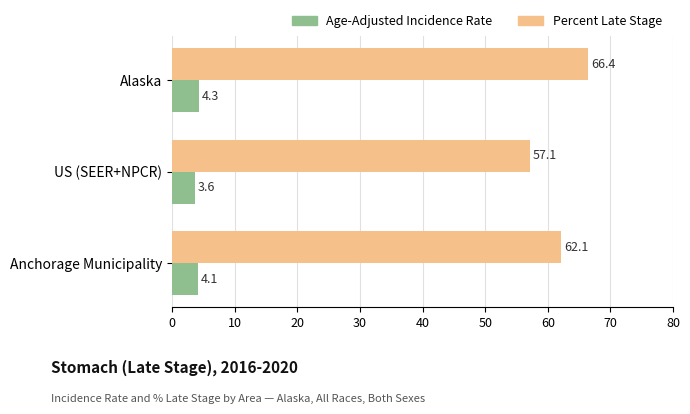

List the series in order of their peak value, highest first.

Percent Late Stage, Age-Adjusted Incidence Rate